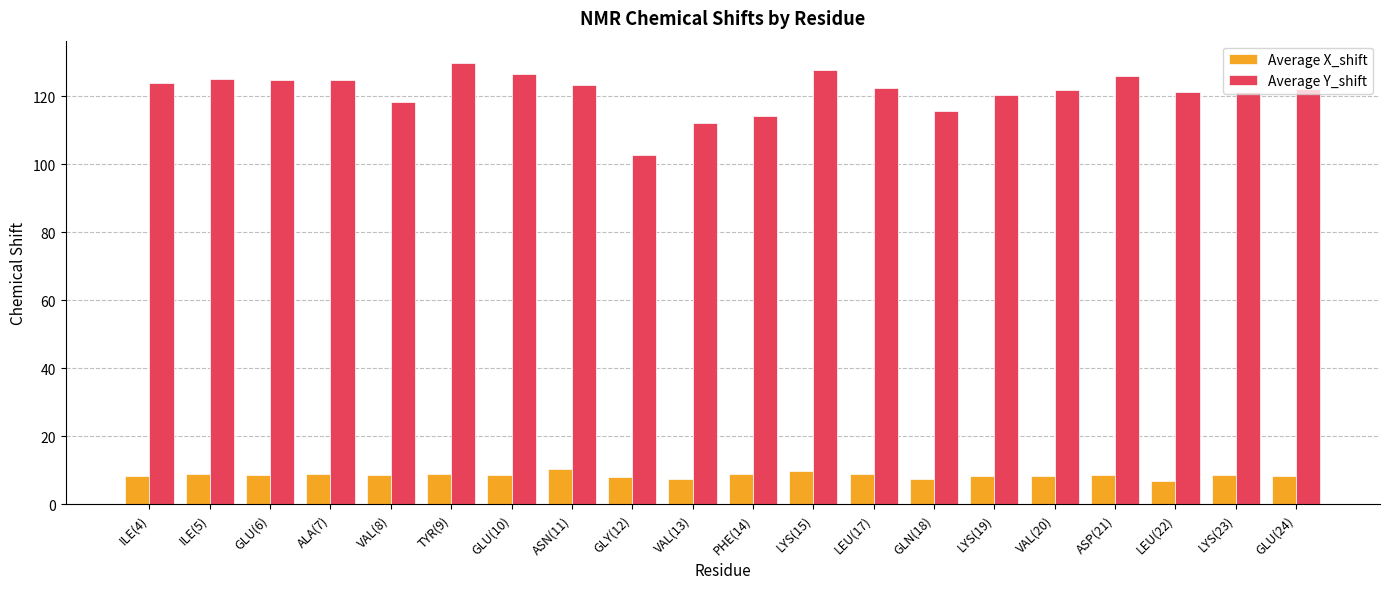

True or false: Average Y_shift has a value of 102.8 at GLY(12).

True